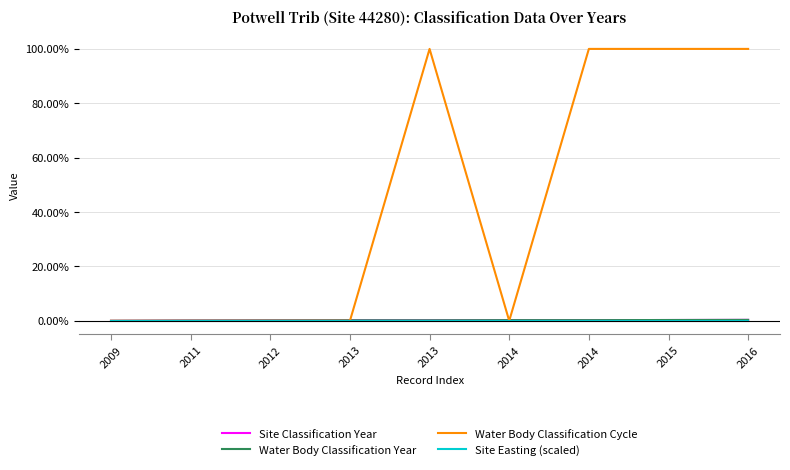

Rank the series by their maximum value, from lowest to highest.

Site Easting (scaled), Site Classification Year, Water Body Classification Year, Water Body Classification Cycle